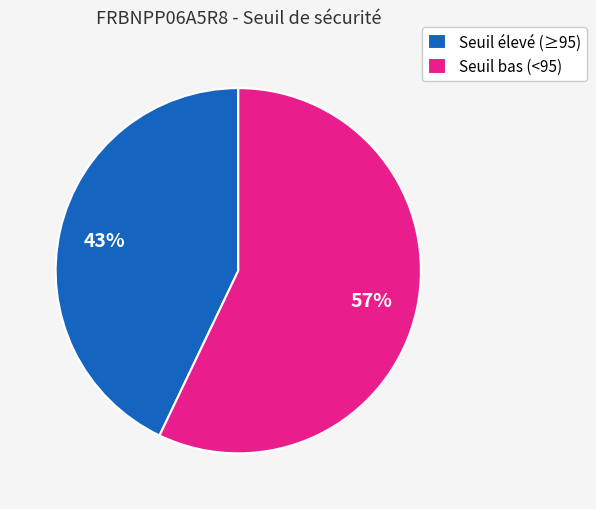

Is it true that Seuil élevé (≥95) is 48% of the pie?

False